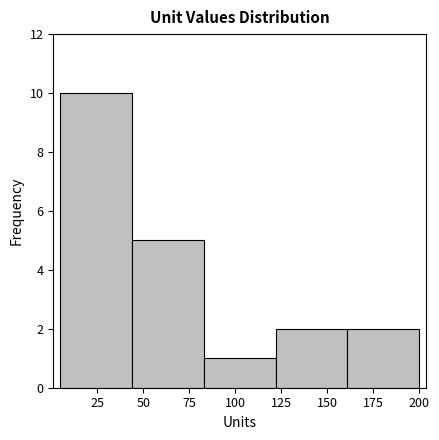

Reading left to right, transcribe this chart: for each bar, give the range it covers on the x-axis and its height. Neither the bar edges nor the heights are printed on the chart, so give them approximately, as read against the axes.

5 to 44: 10
44 to 83: 5
83 to 122: 1
122 to 161: 2
161 to 200: 2